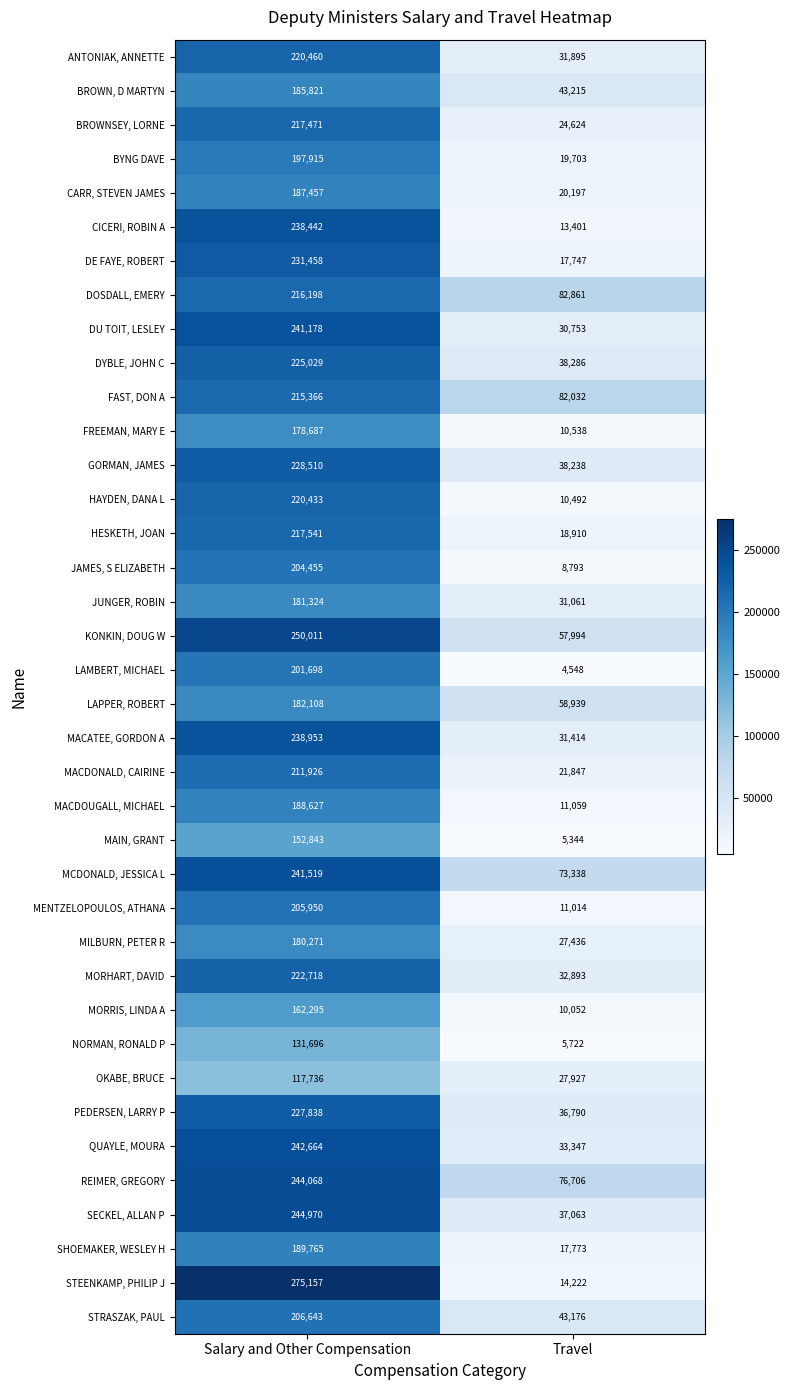

What is the sum of the MORRIS, LINDA A values at Salary and Other Compensation and Travel?

172347